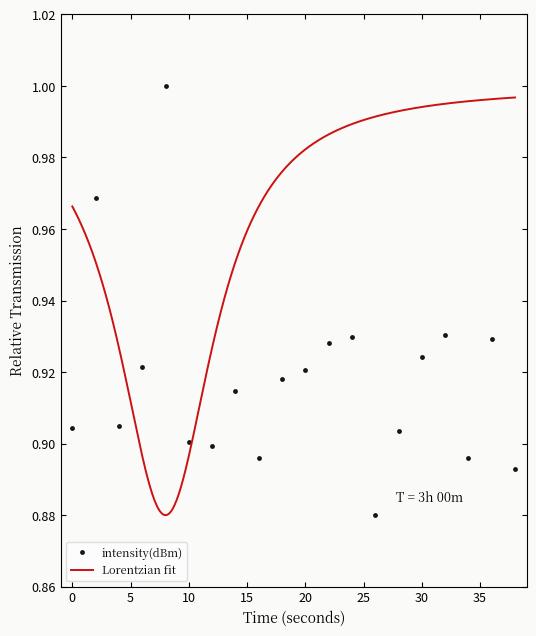

What is the difference between the maximum and minimum values?

0.1